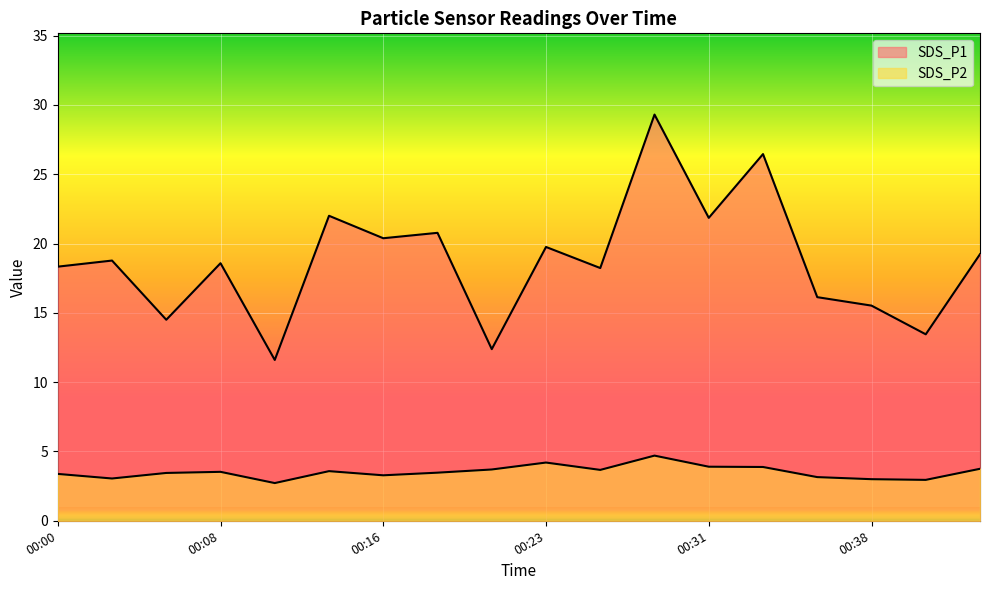

True or false: SDS_P2 and SDS_P1 cross at least once.

False